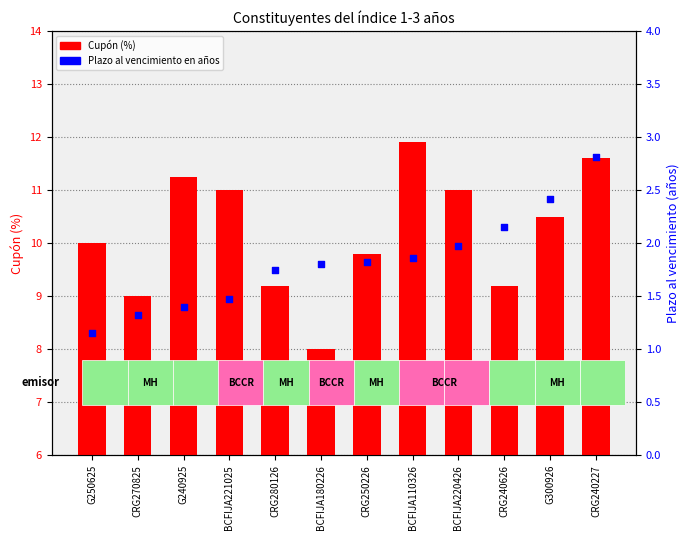

Which series has the widest spread of Y values?

Cupón (%)